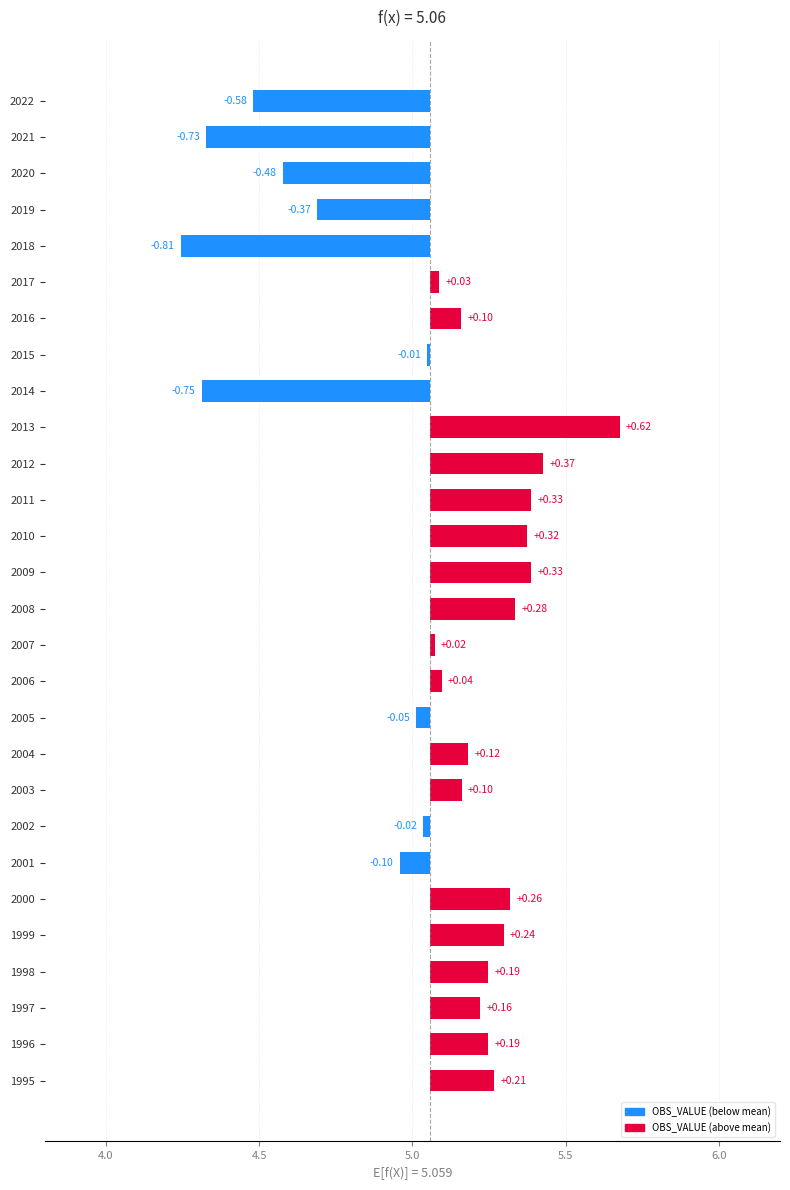

What is the minimum value shown in the chart?

-0.8